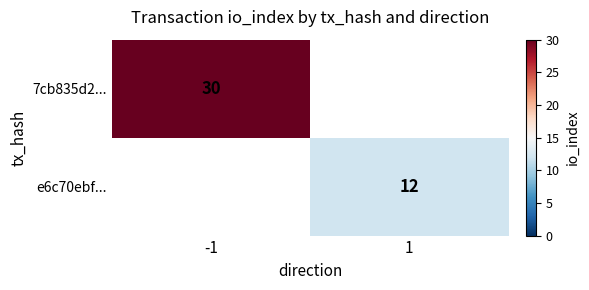

The value of e6c70ebf... at 1 is 21. True or false?

False